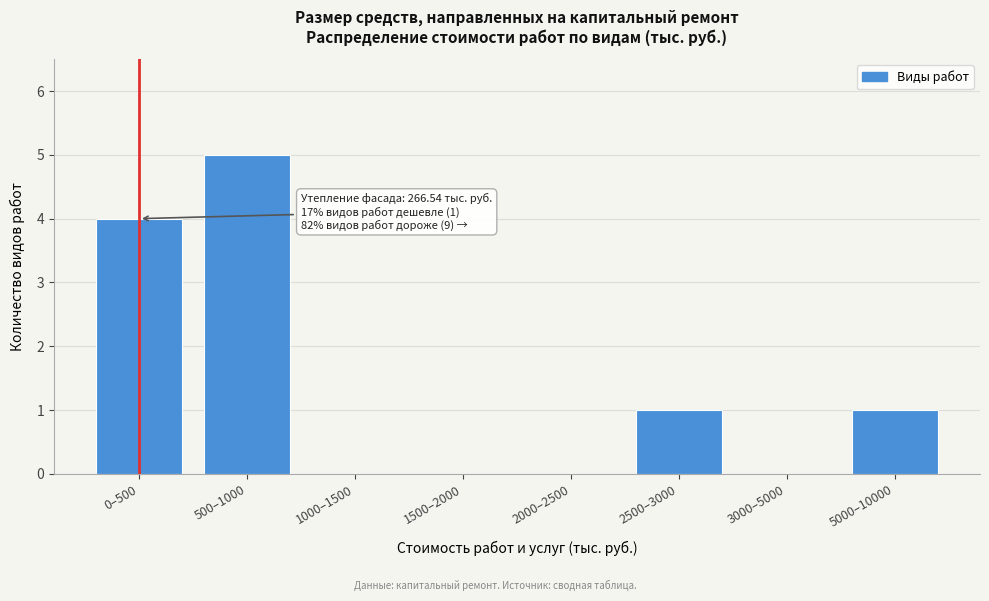

Reading right to left, extract all data points from this chart.

5000–10000=1	3000–5000=0	2500–3000=1	2000–2500=0	1500–2000=0	1000–1500=0	500–1000=5	0–500=4